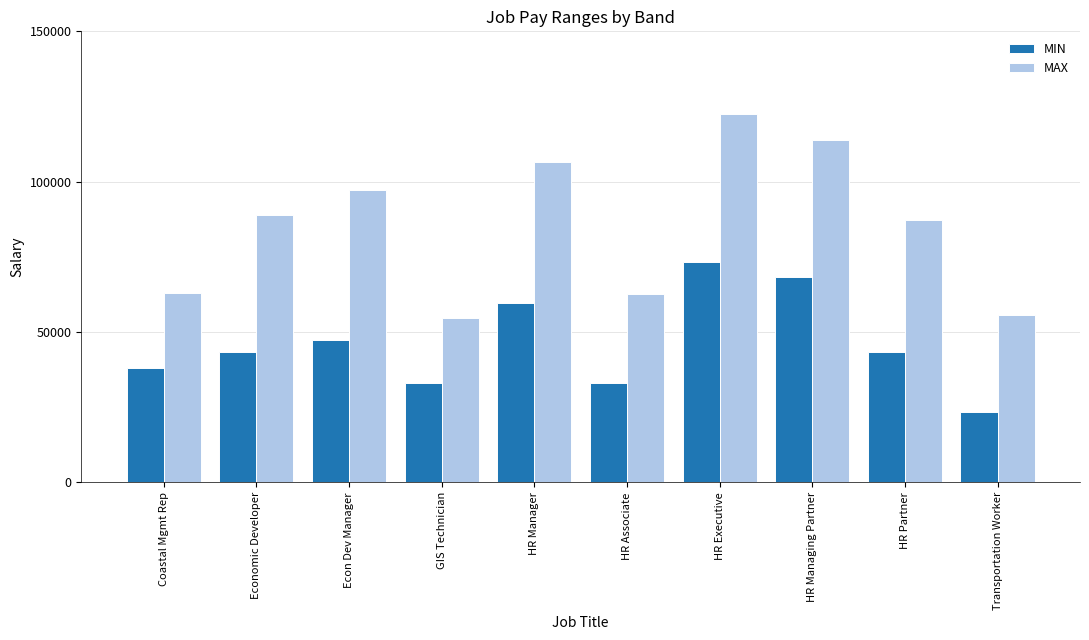

True or false: MIN has a value of 73220.4 at HR Executive.

True